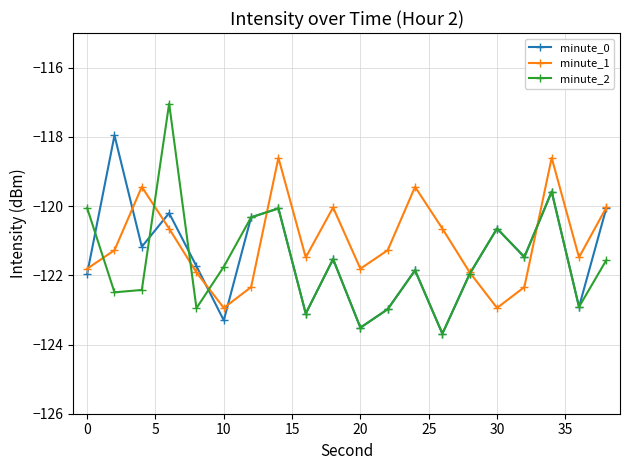

How many interior local peaks does the minute_2 series have?

6